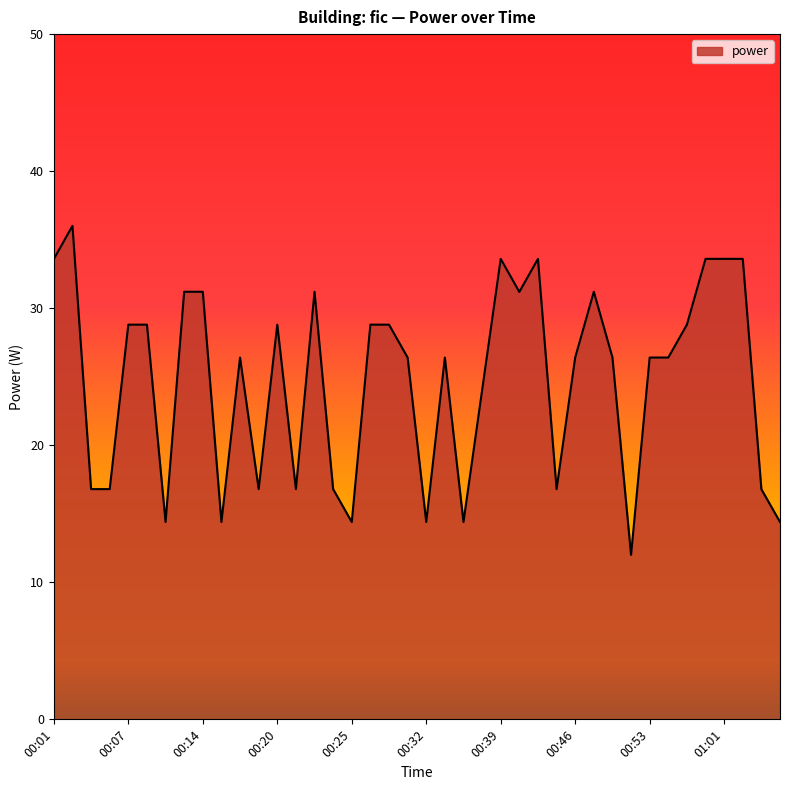

Does the chart have visible grid lines?

No